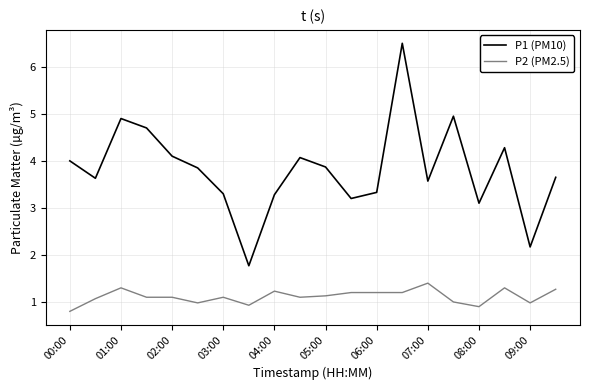

What is the minimum value shown in the chart?

0.8